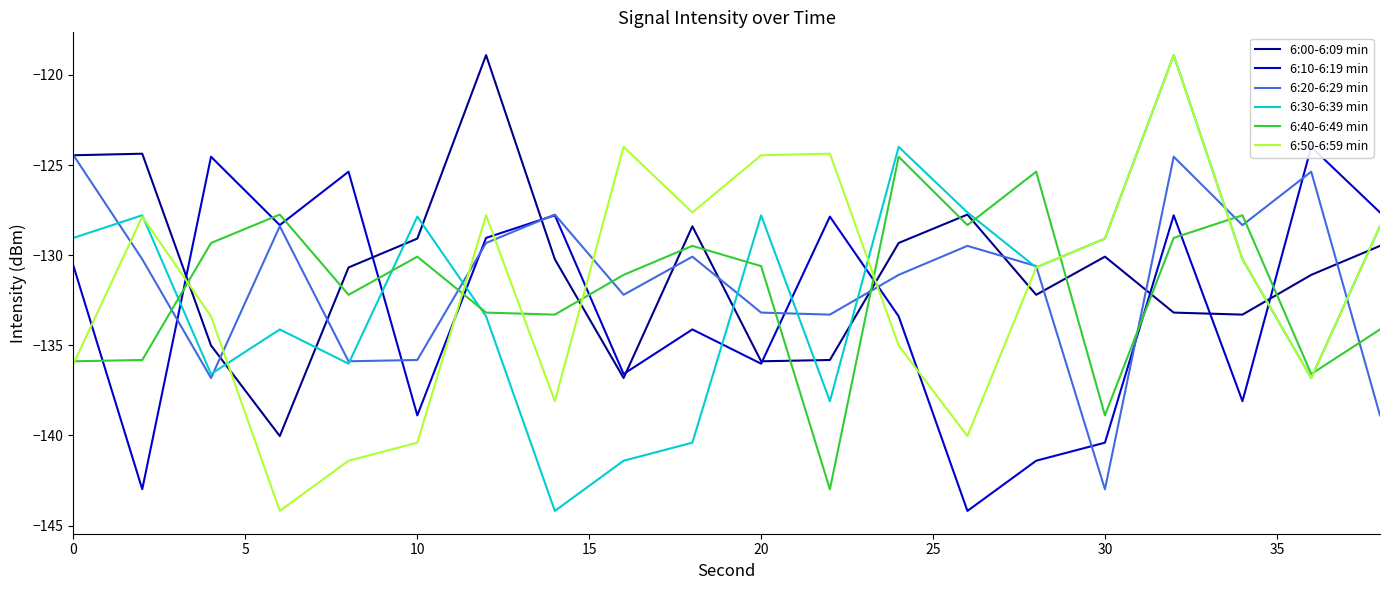

True or false: 6:00-6:09 min and 6:40-6:49 min intersect in this chart.

True